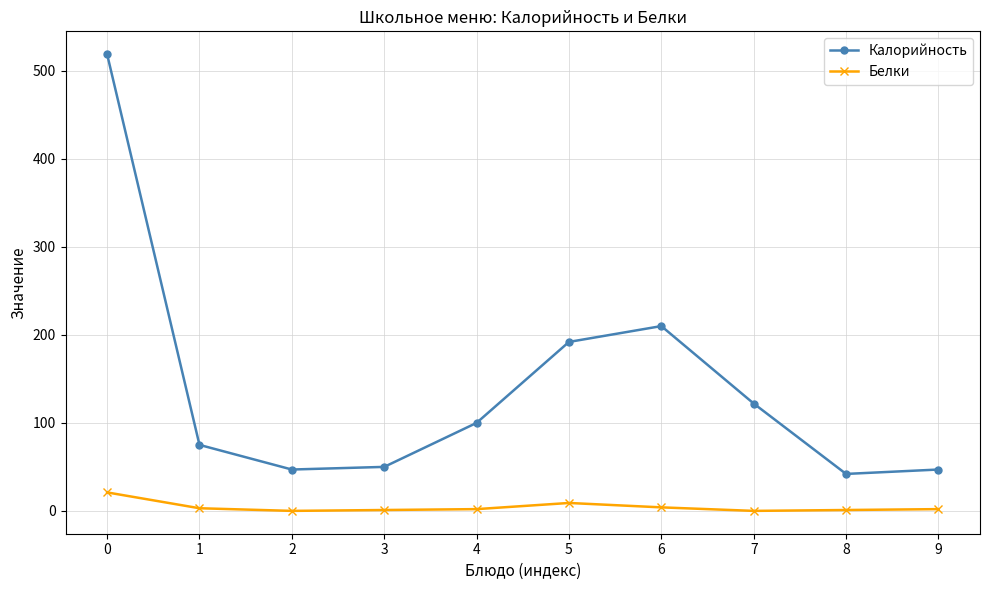

True or false: Белки and Калорийность cross at least once.

False